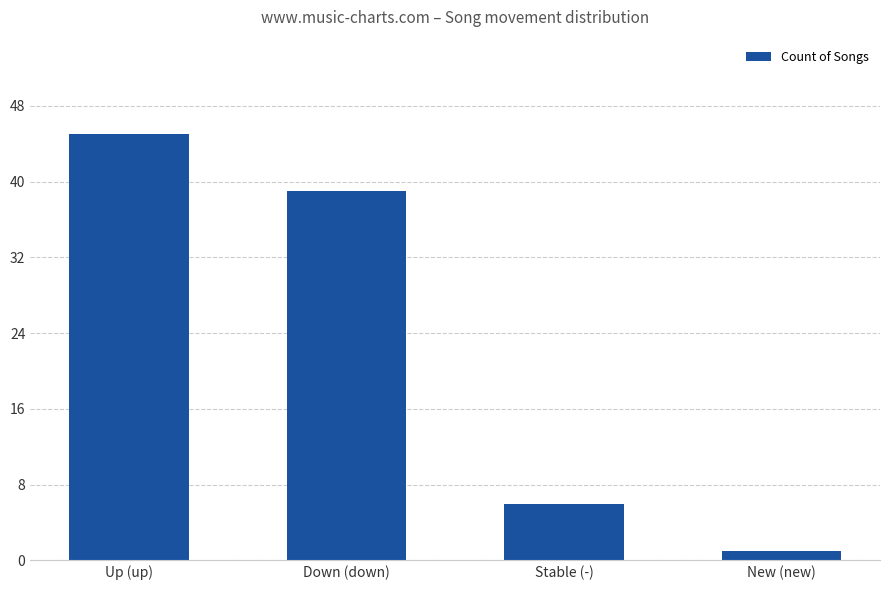

Rank the categories by value from highest to lowest.

Up (up), Down (down), Stable (-), New (new)